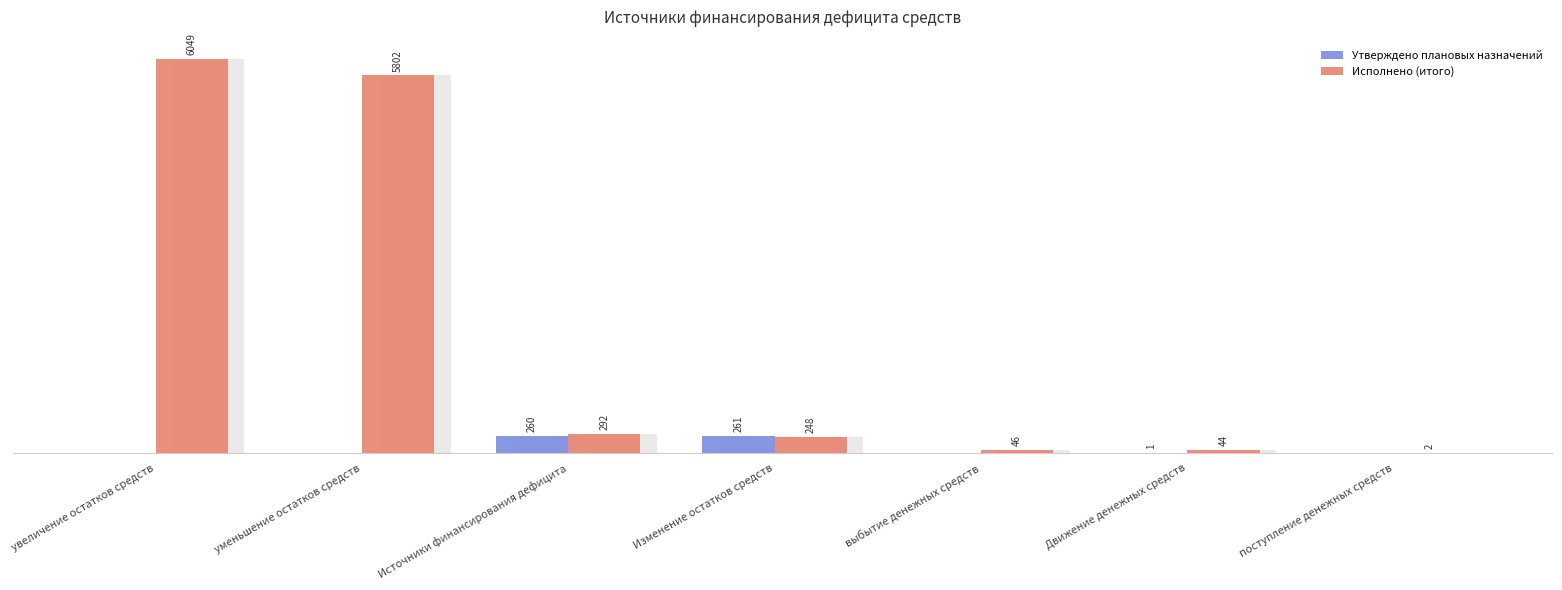

List the series in order of their peak value, lowest first.

Утверждено плановых назначений, Исполнено (итого)